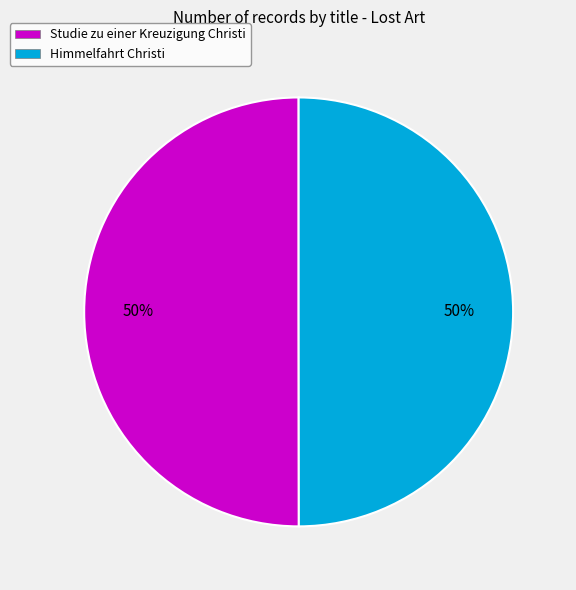

Is it true that Himmelfahrt Christi is 50% of the pie?

True